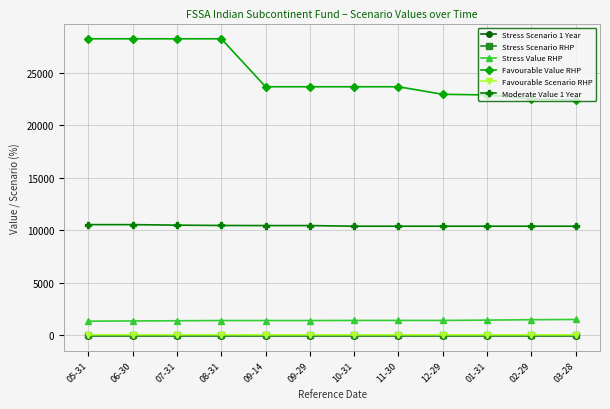

Is this an area chart (filled region under the line)?

No